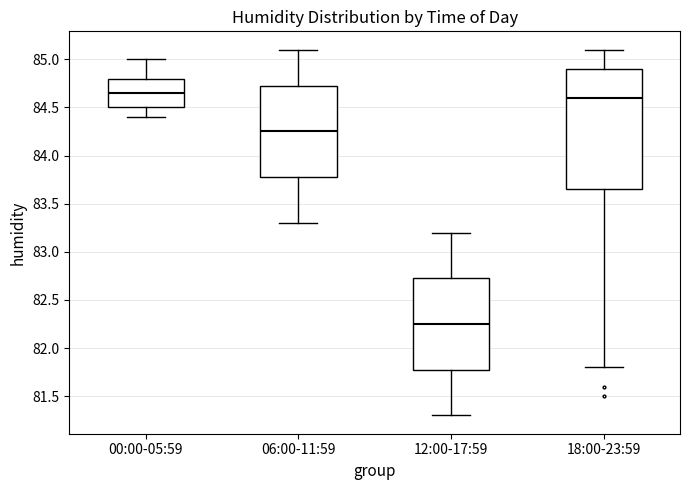

Which box is the tallest, from its lower edge to its upper edge?

18:00-23:59